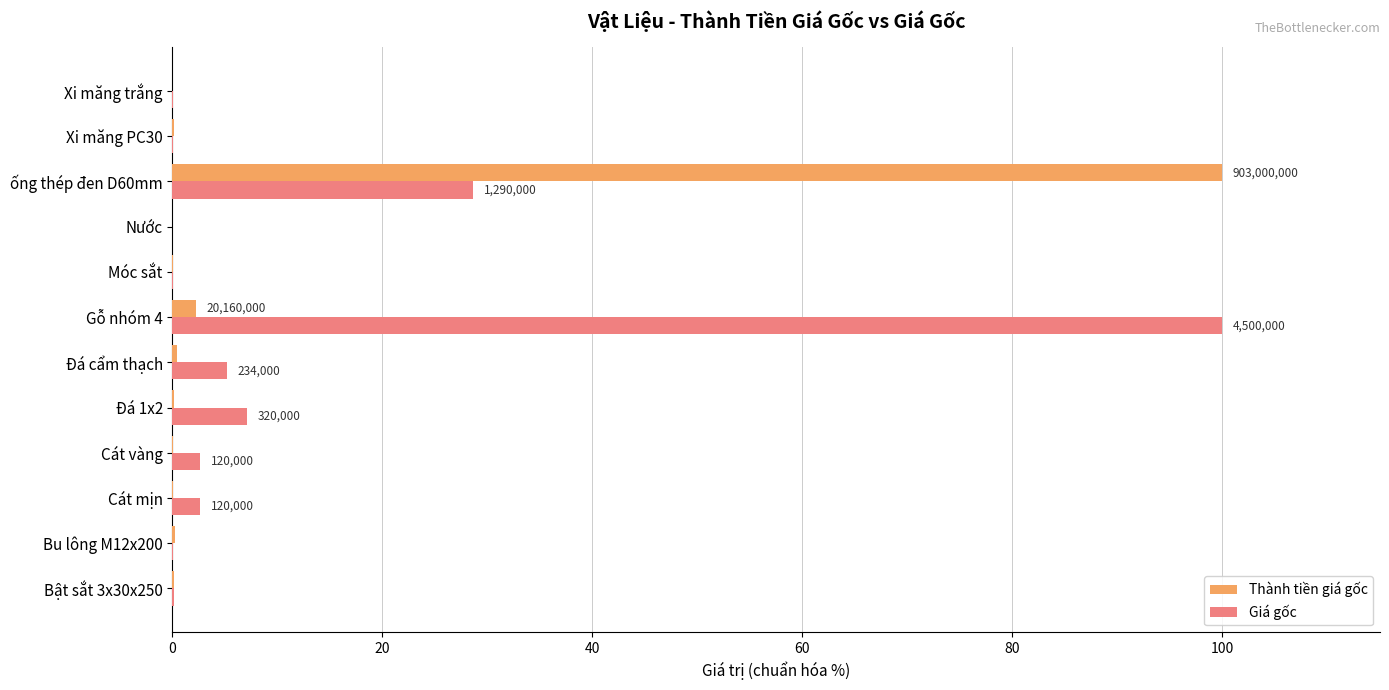

How many distinct data groups are displayed?

2